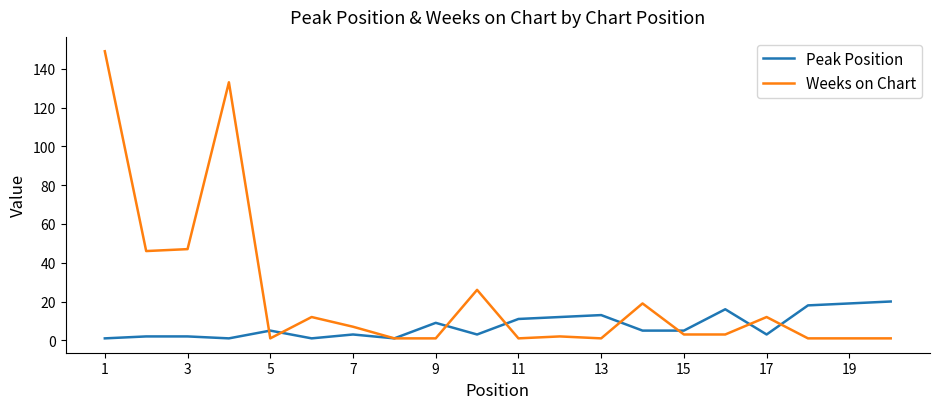

Which series has the largest total across all categories?

Weeks on Chart